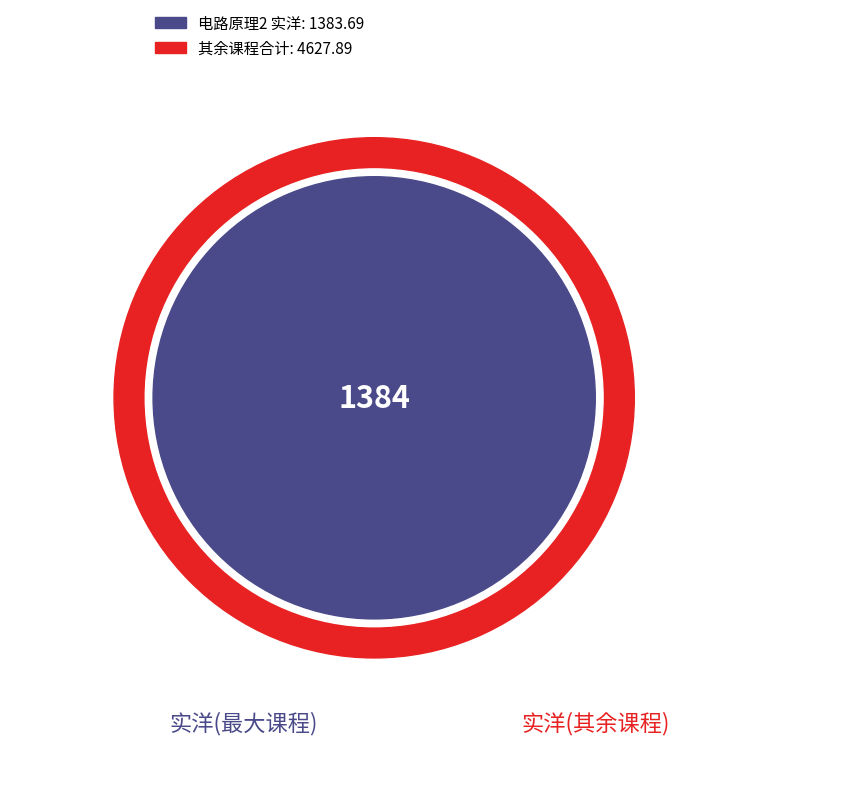

What percentage is the 电路原理2 slice, to the nearest percent?

23%